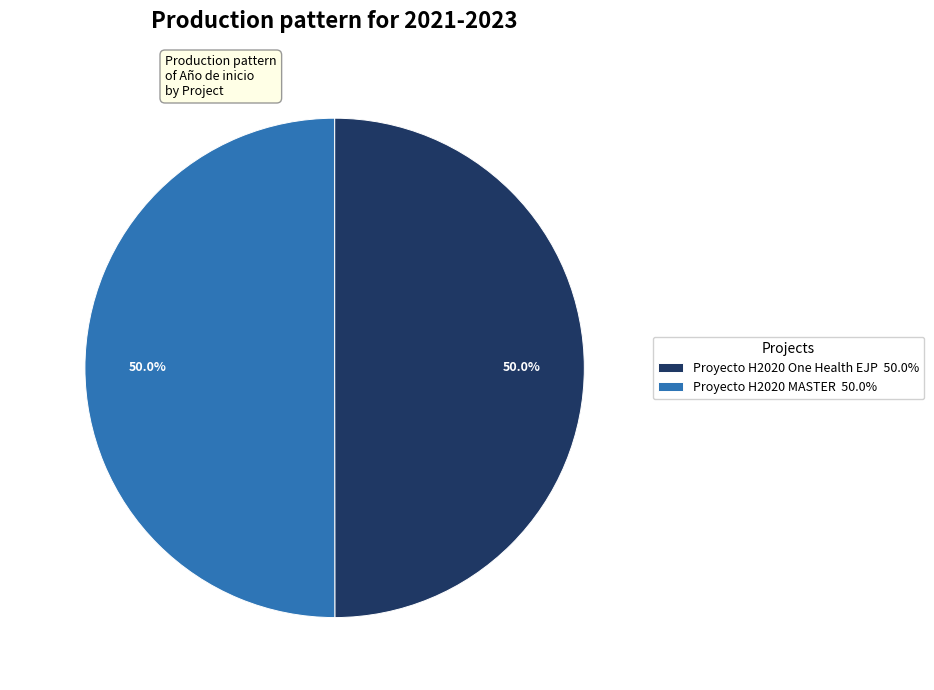

To the nearest percent, what portion does Proyecto H2020 MASTER represent?

50%